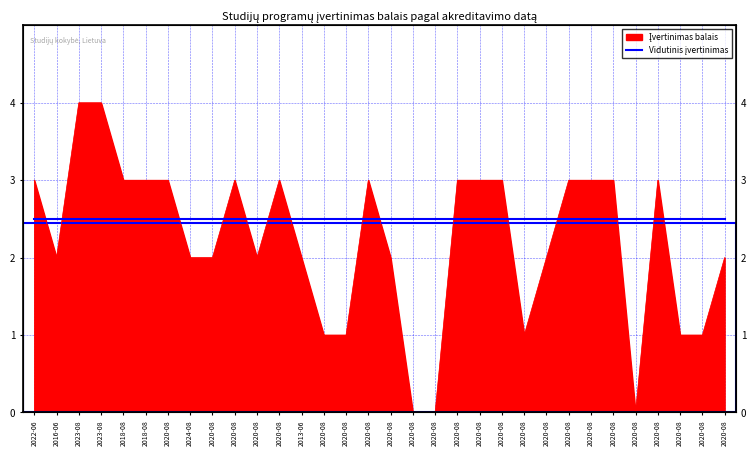

How many categories are shown in the chart?

32